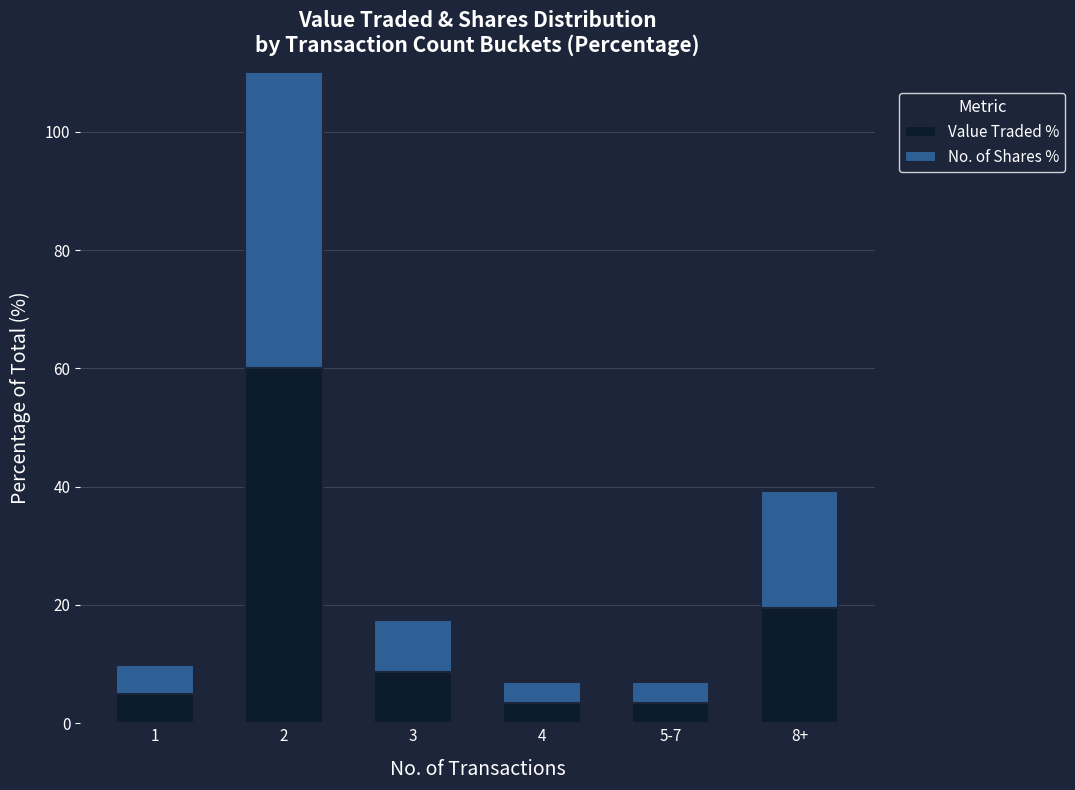

What value does the No. of Shares % series have at 2?

59.5